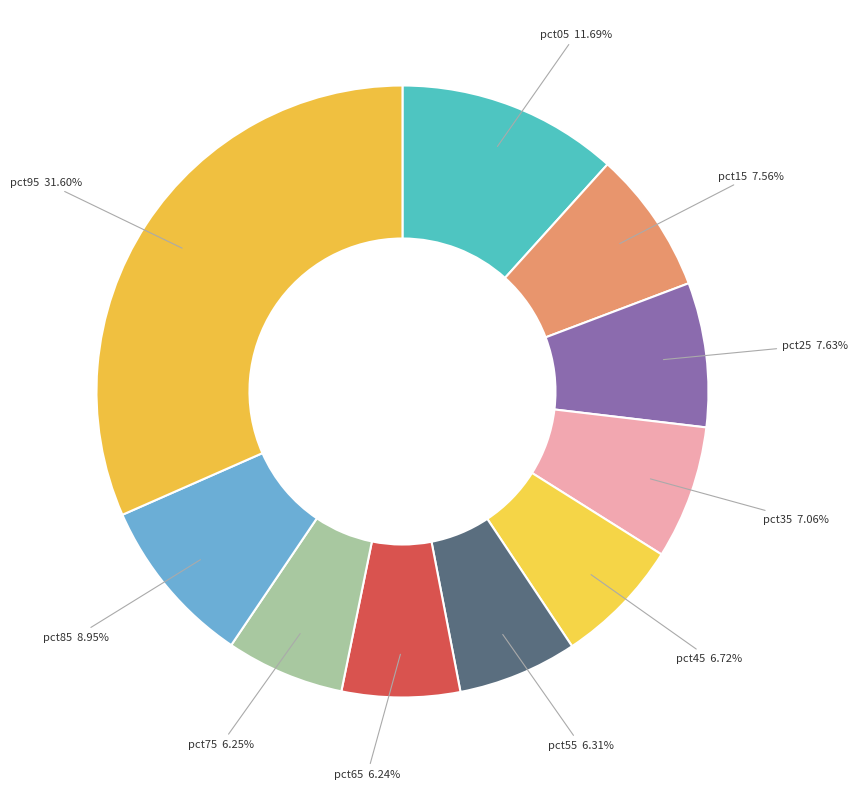

The pct95 slice represents 20% of the pie. True or false?

False